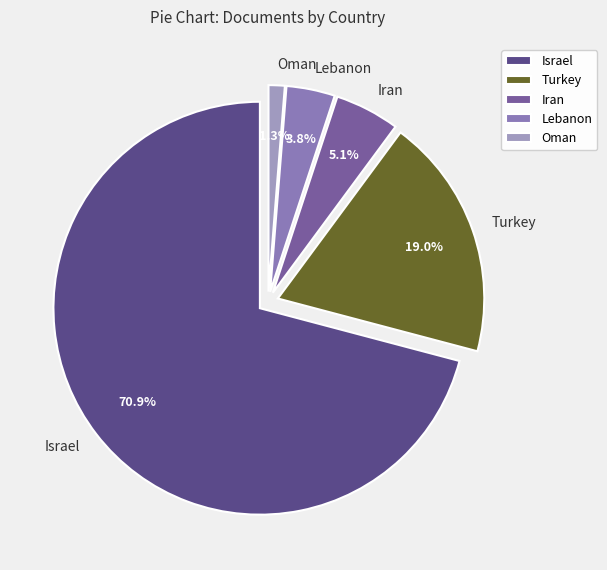

What portion of the pie excludes Israel?

29.1%